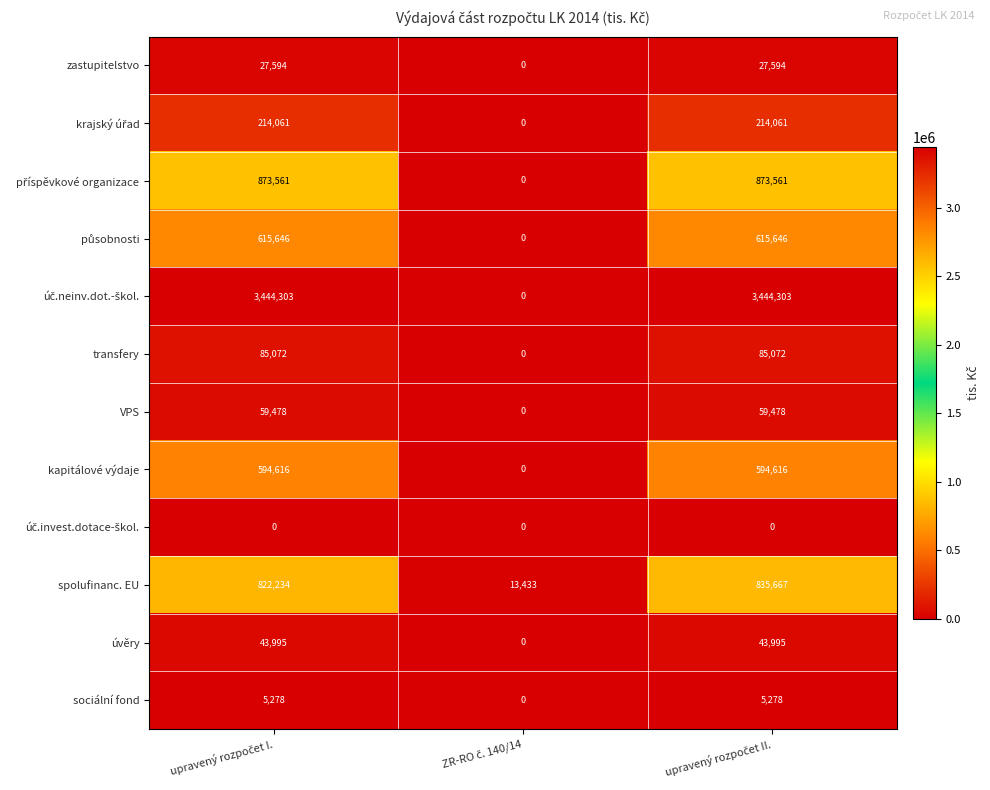

What is the highest value of the zastupitelstvo series?

27594